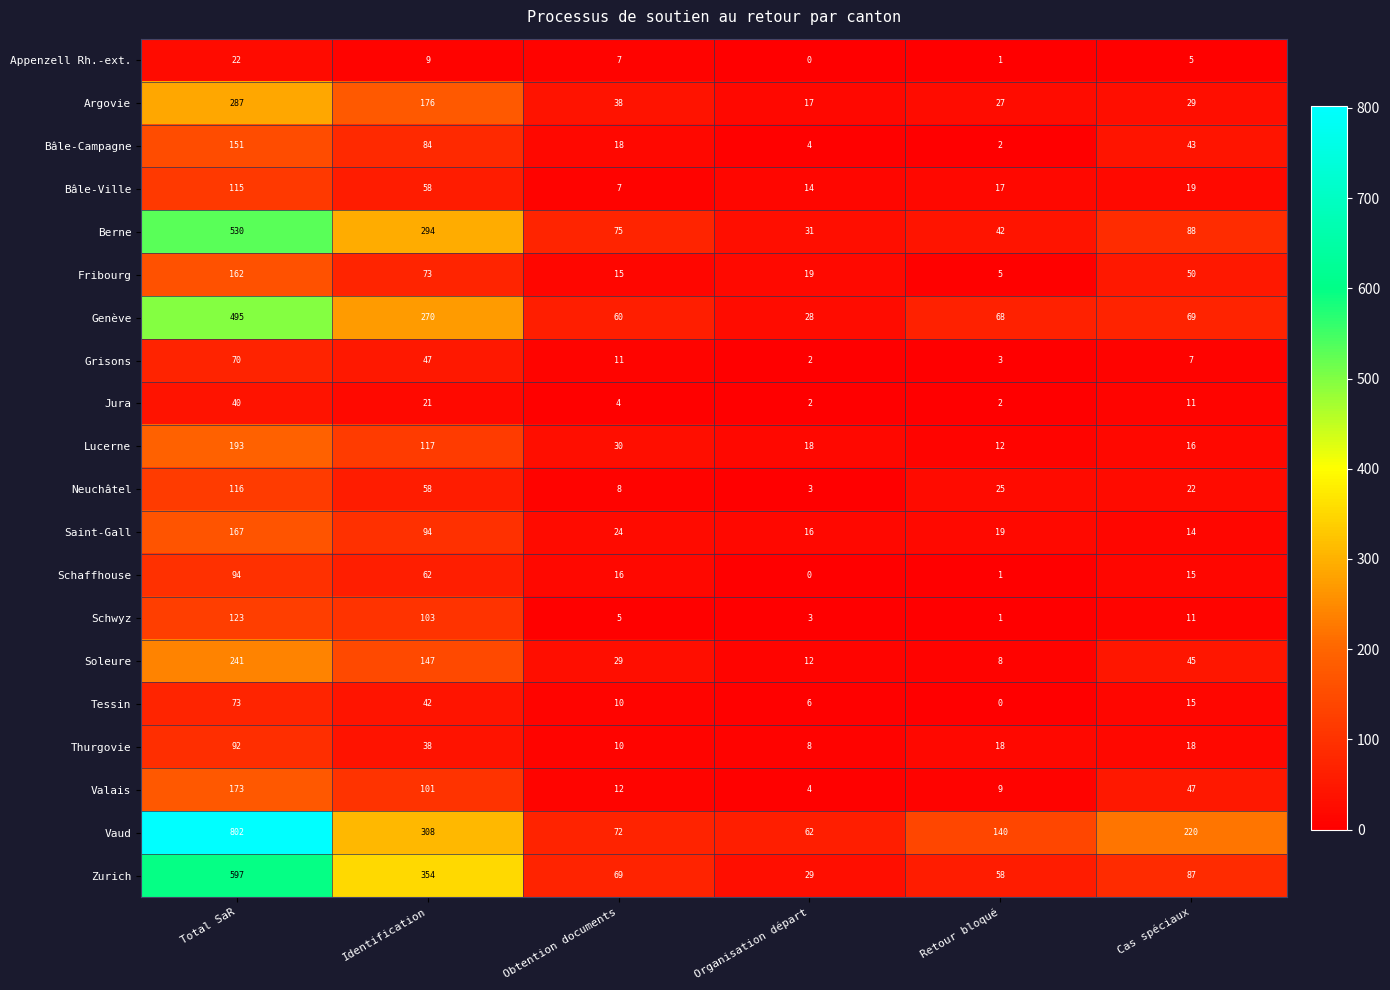

How many distinct data groups are displayed?

20